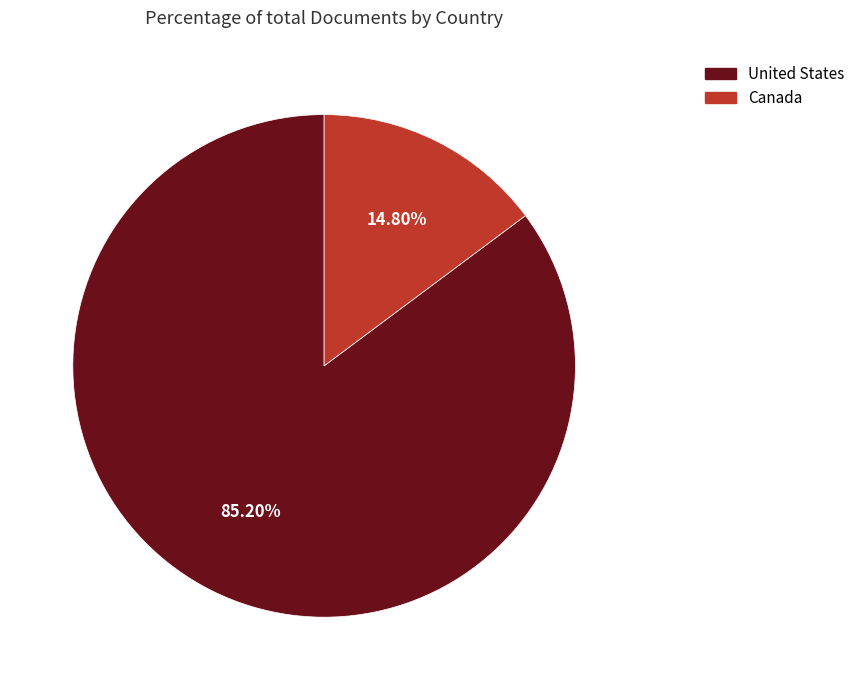

What percentage is the United States slice, to the nearest percent?

85%